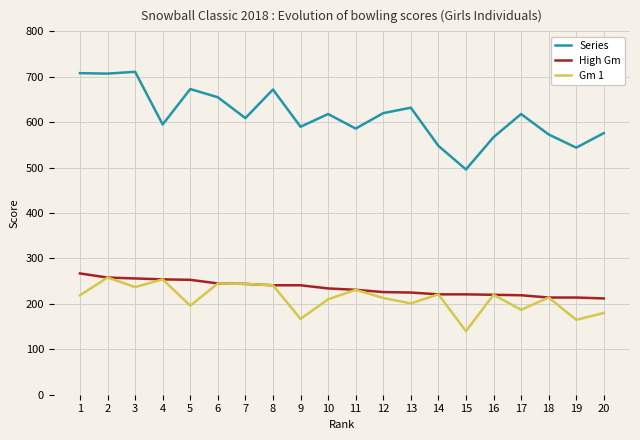

Where is the first local maximum for Gm 1?

2